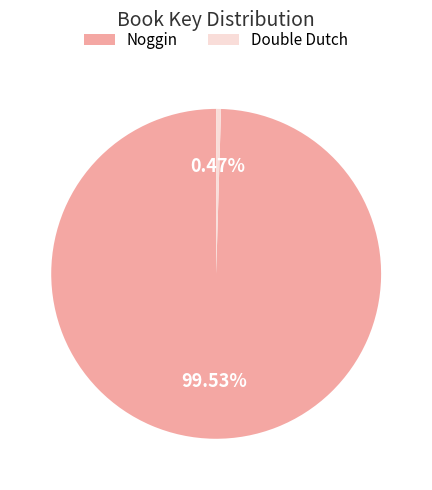

Rank the categories by value from highest to lowest.

Noggin, Double Dutch